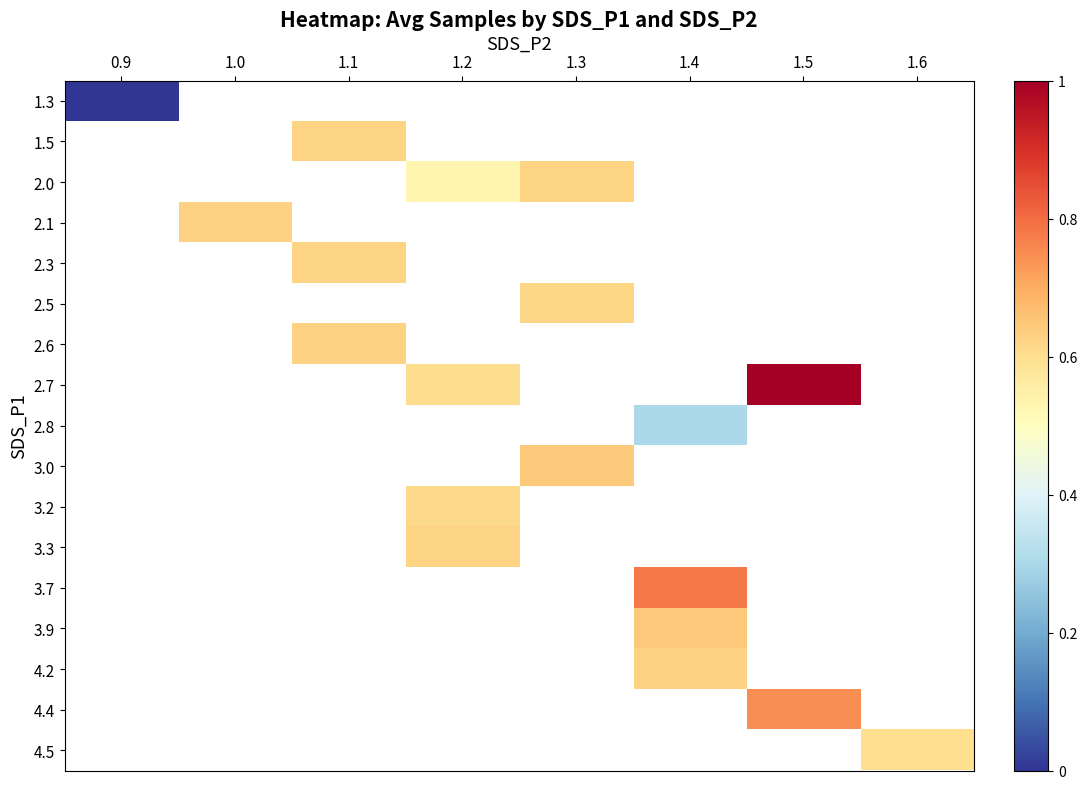

At how many categories does at least one series exceed 0?

7